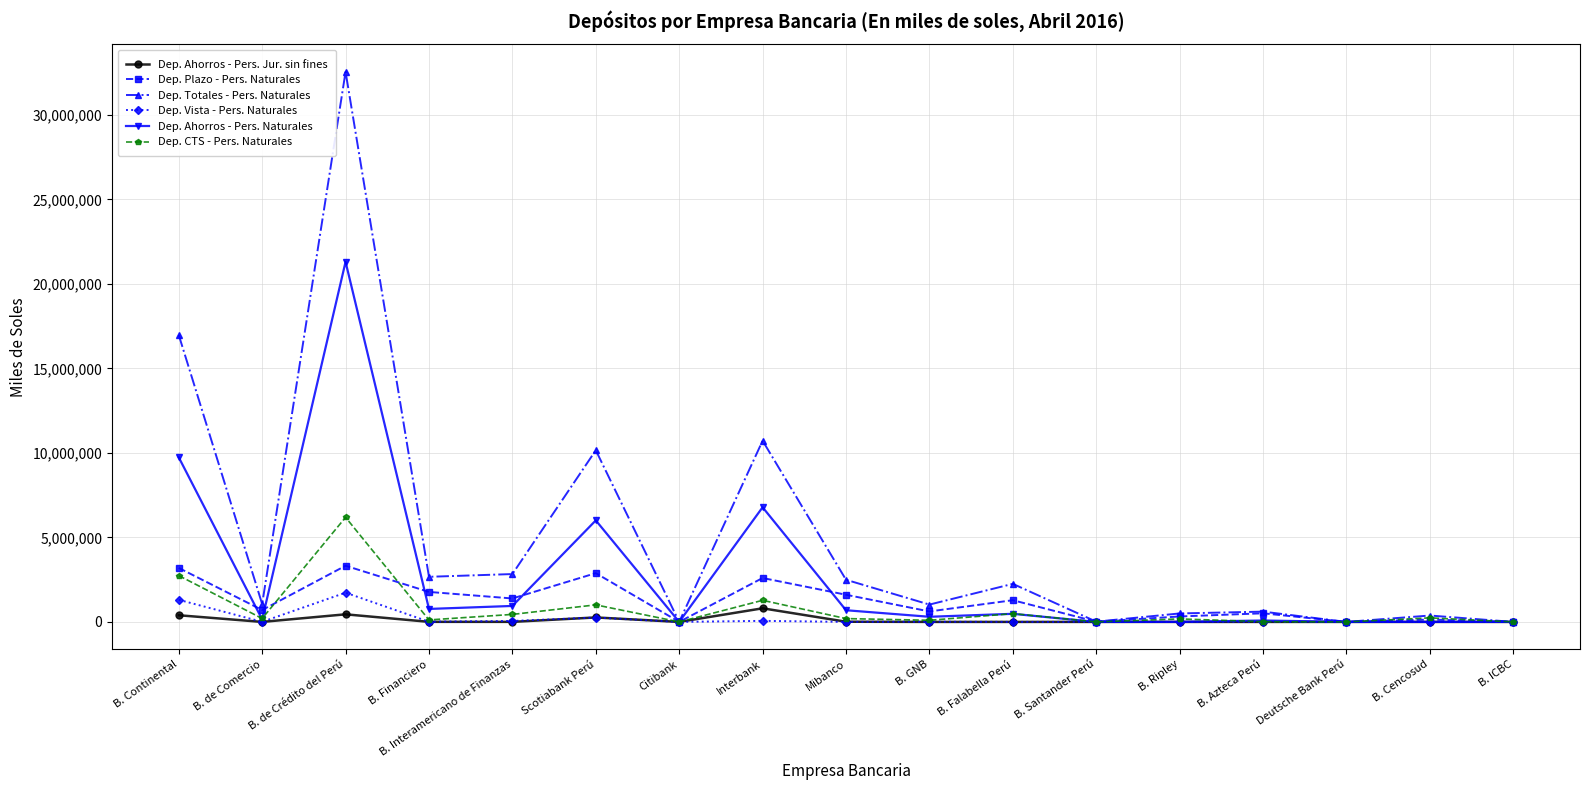

Which series has the largest total across all categories?

Dep. Totales - Pers. Naturales